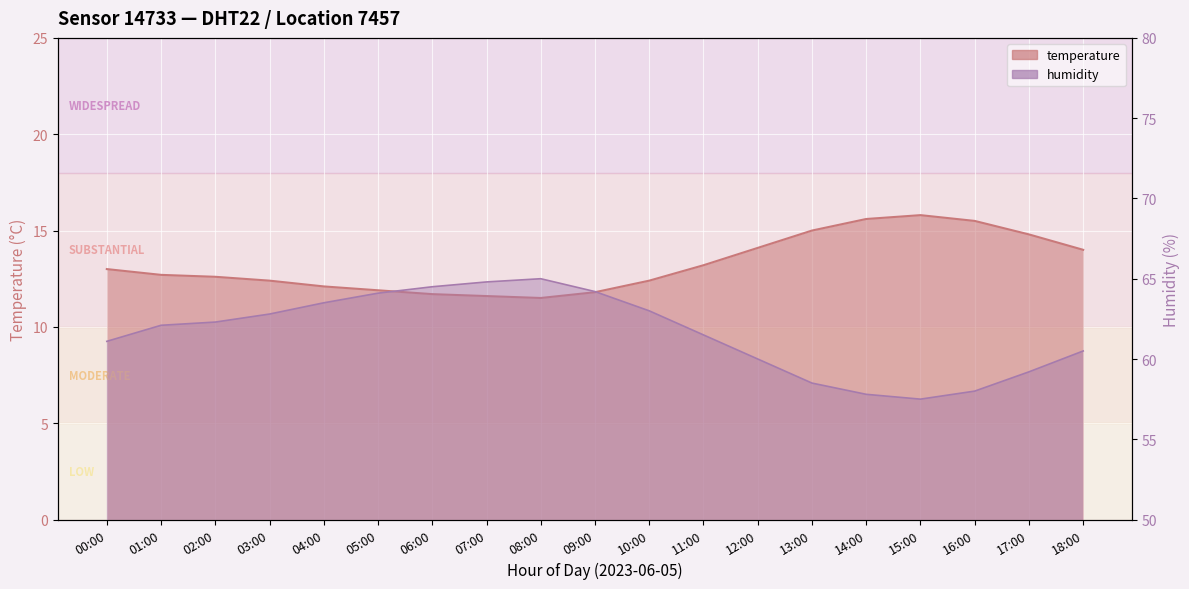

True or false: humidity has more than 1 points higher than both neighbors.

False